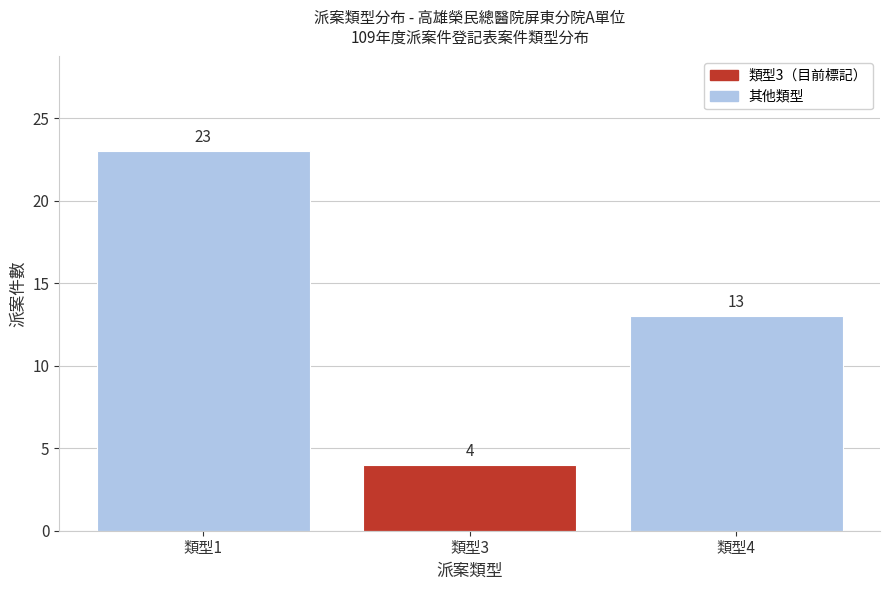

Reading left to right, list all the values displayed in this chart.

類型1=23	類型3=4	類型4=13